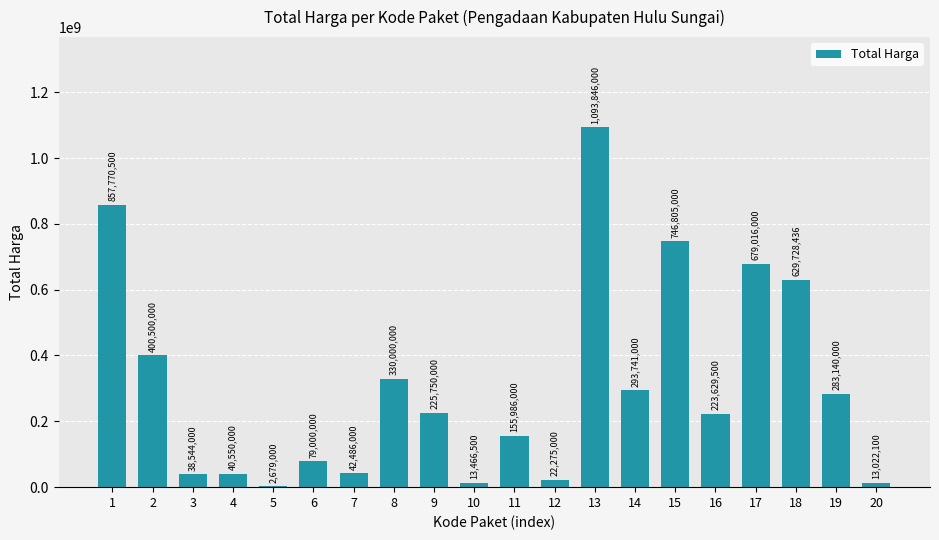

Which has a higher value, 20 or 15?

15